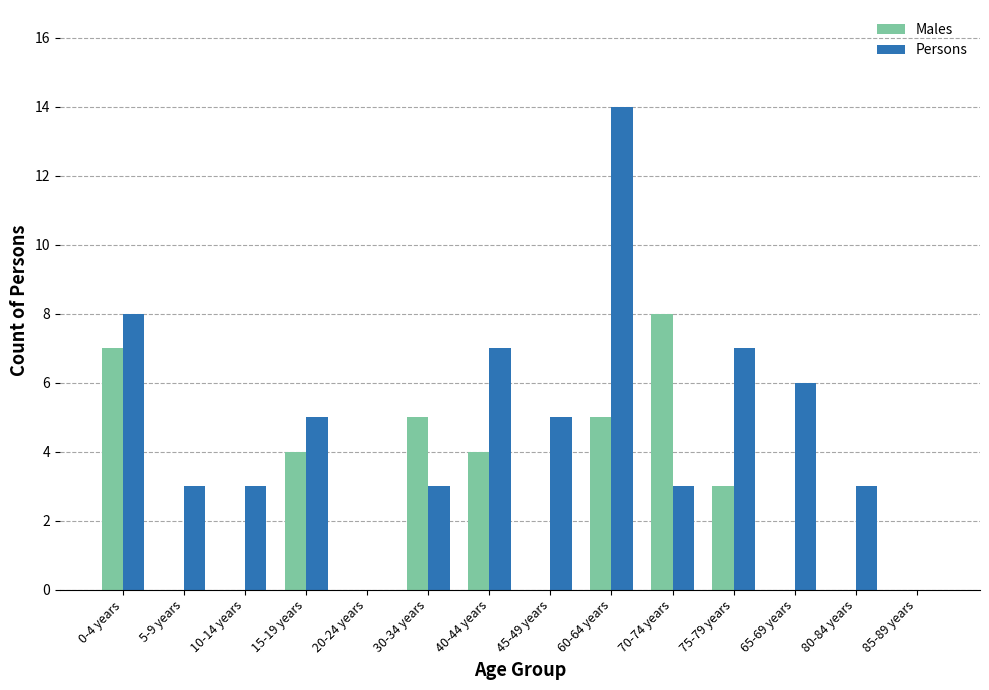

The value of Persons at 70-74 years is 2. True or false?

False